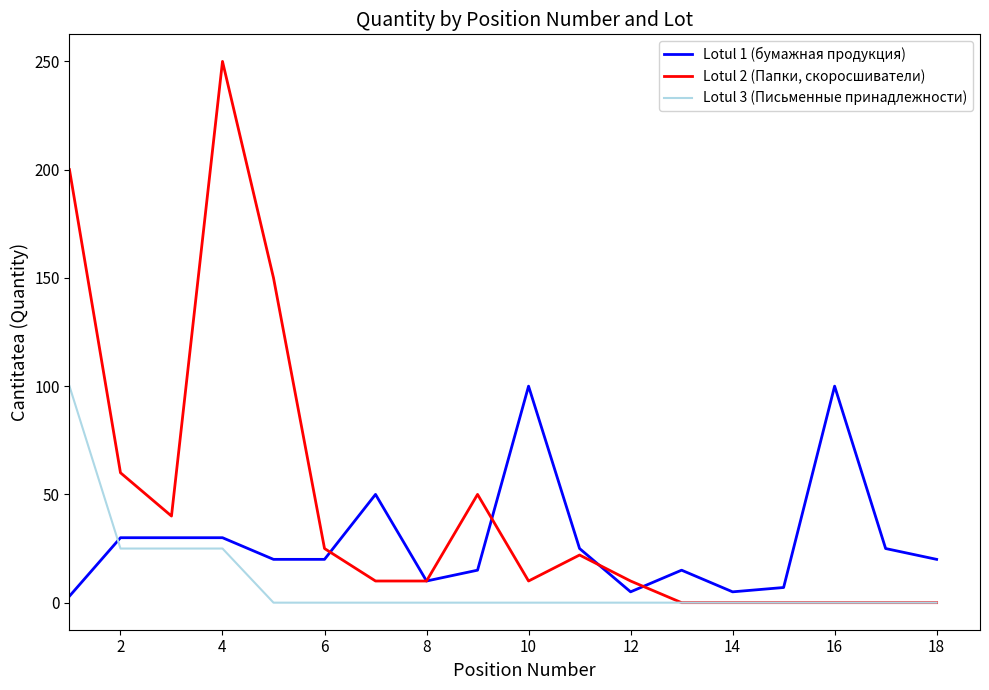

Which series has the largest total across all categories?

Lotul 2 (Папки, скоросшиватели)